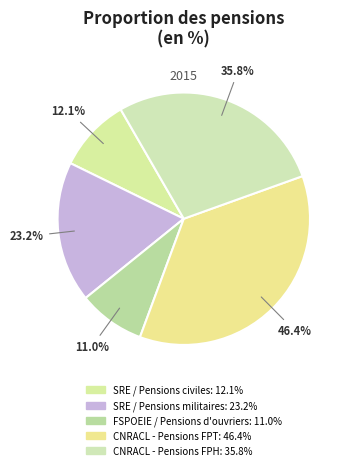

Rank the categories by value from highest to lowest.

CNRACL - Pensions FPT, CNRACL - Pensions FPH, SRE / Pensions militaires, SRE / Pensions civiles, FSPOEIE / Pensions d'ouvriers